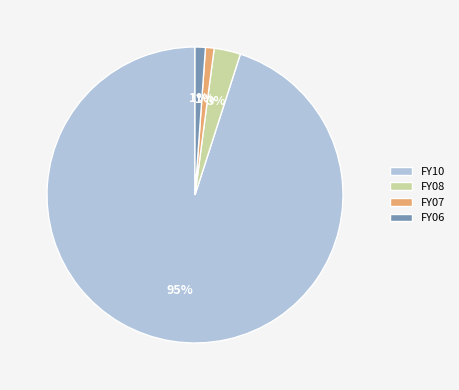

Which has a higher value, FY08 or FY06?

FY08